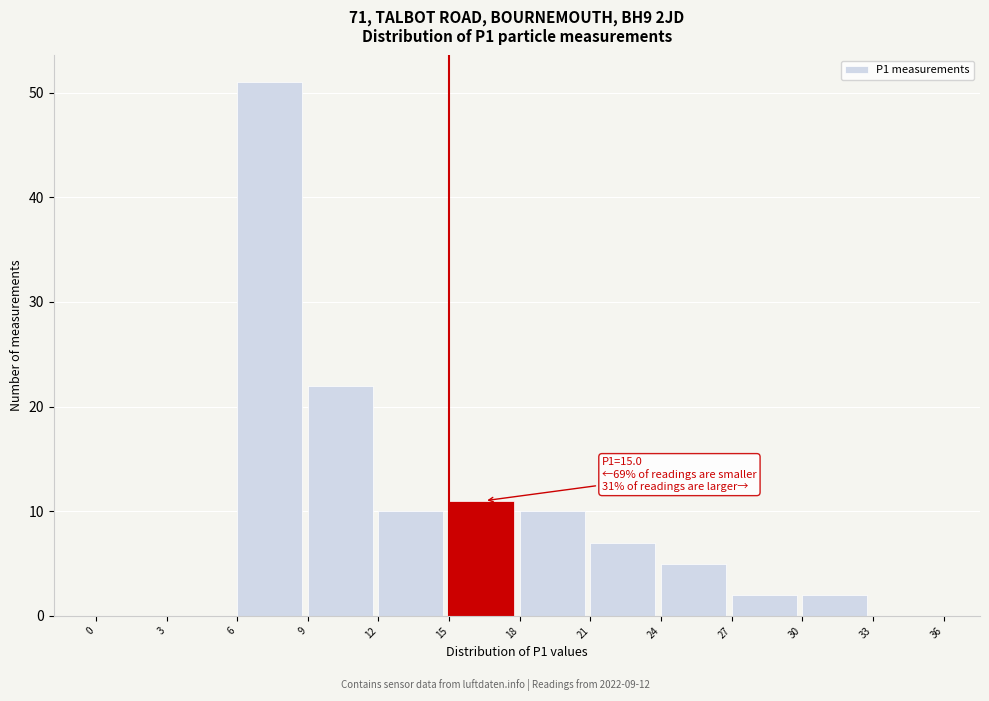

Which range on the x-axis has the tallest bar?

6 to 9